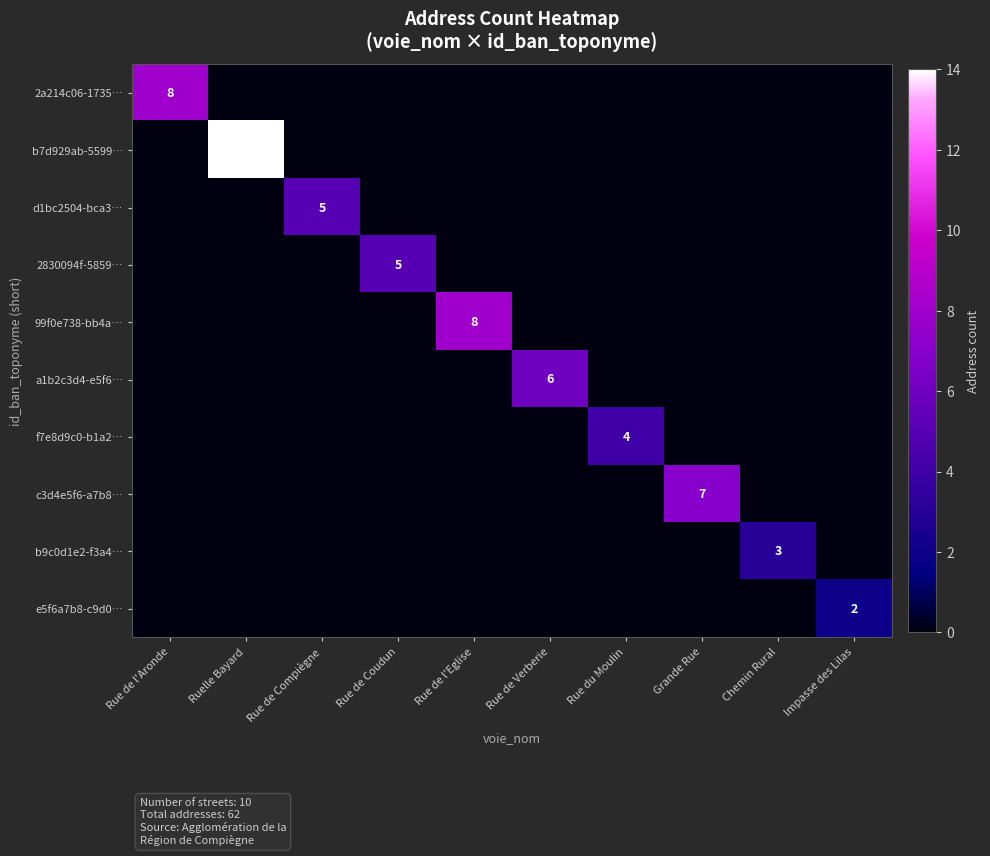

True or false: d1bc2504-bca3… has a value of 7 at Rue de Compiègne.

False